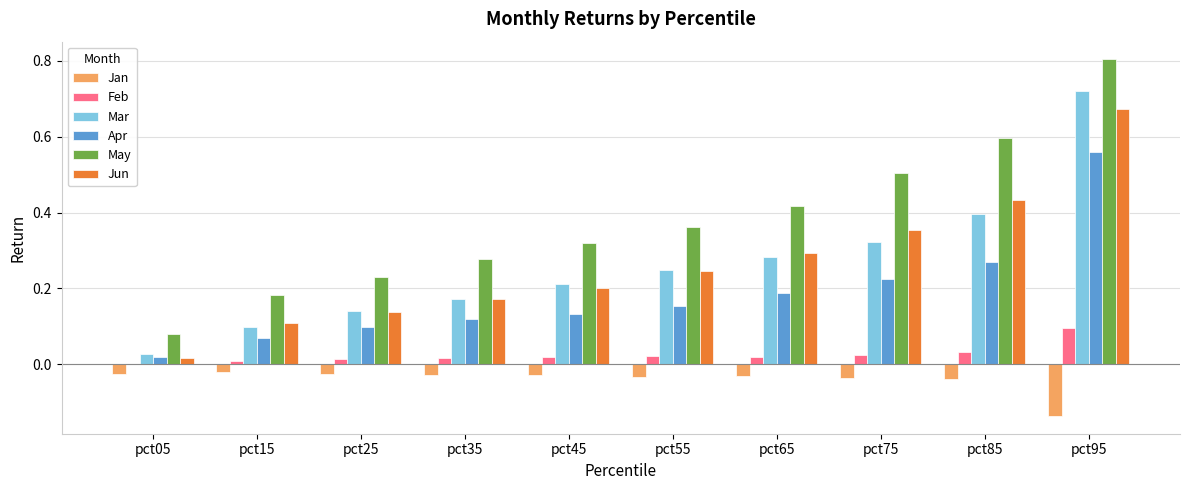

Does the chart contain stacked bars?

No